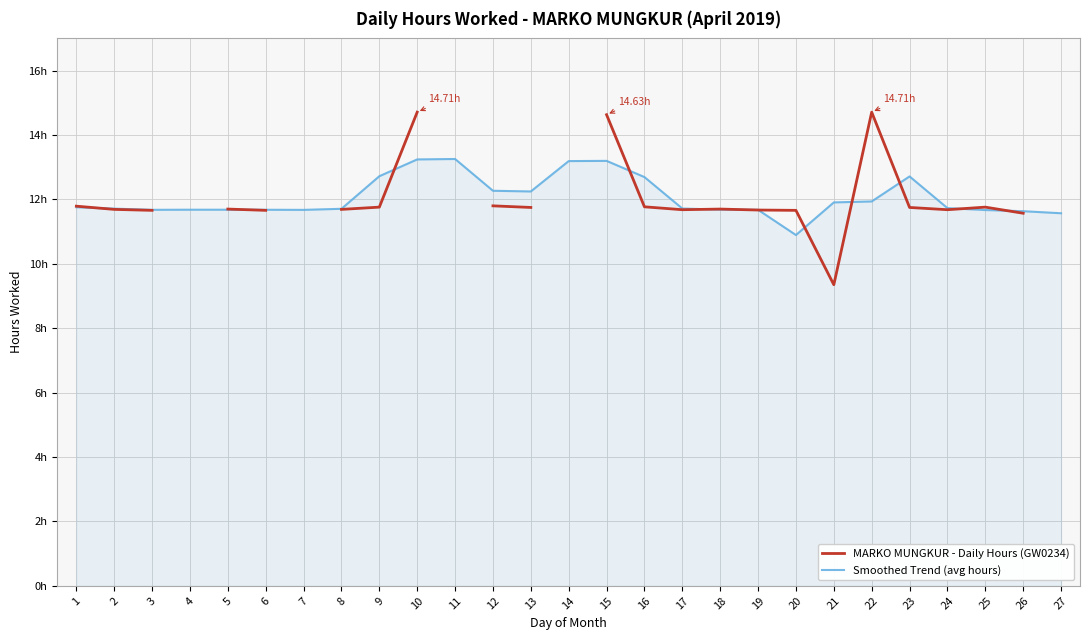

How many times do Smoothed Trend (avg hours) and MARKO MUNGKUR - Daily Hours (GW0234) cross each other?

12